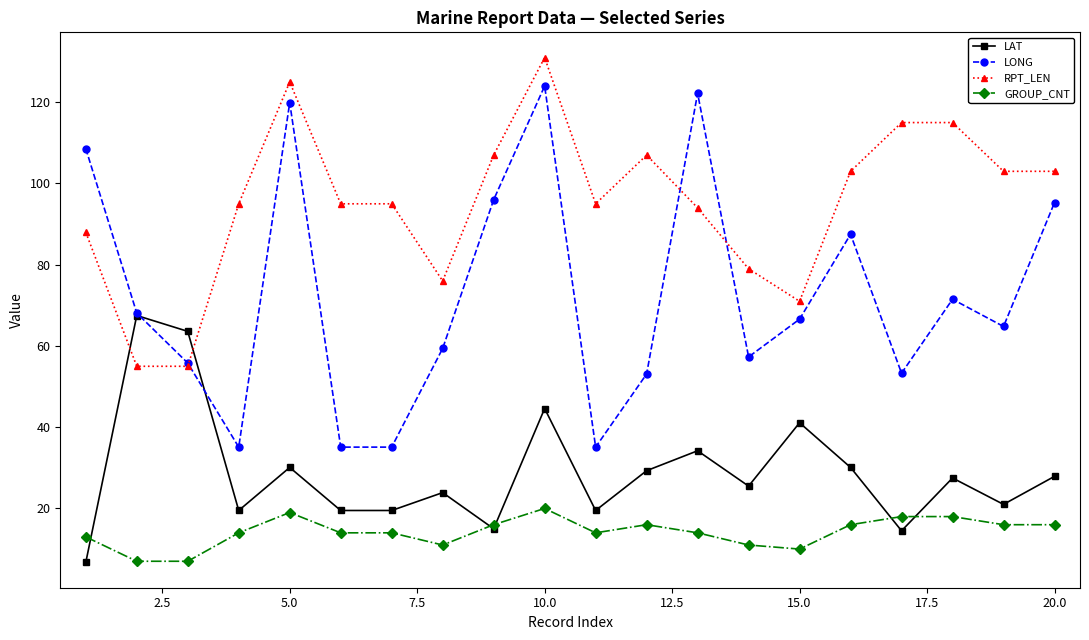

Rank the series by their maximum value, from highest to lowest.

RPT_LEN, LONG, LAT, GROUP_CNT